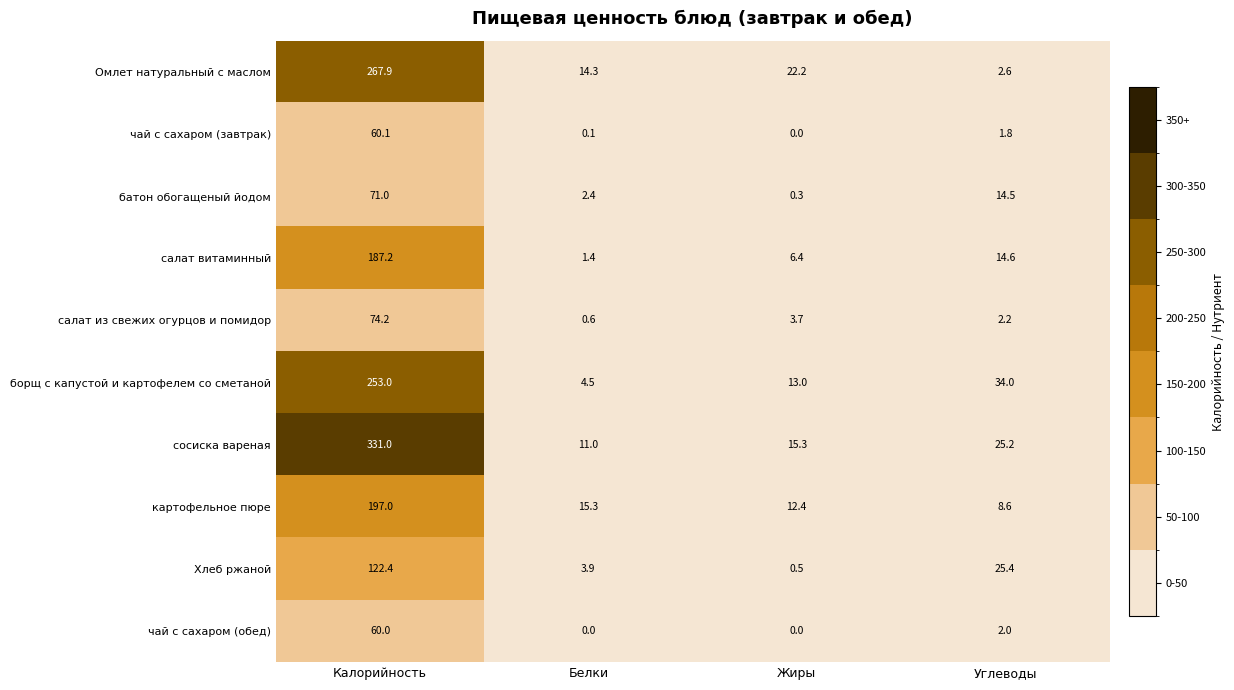

Read the салат из свежих огурцов и помидор value at Углеводы.

2.2